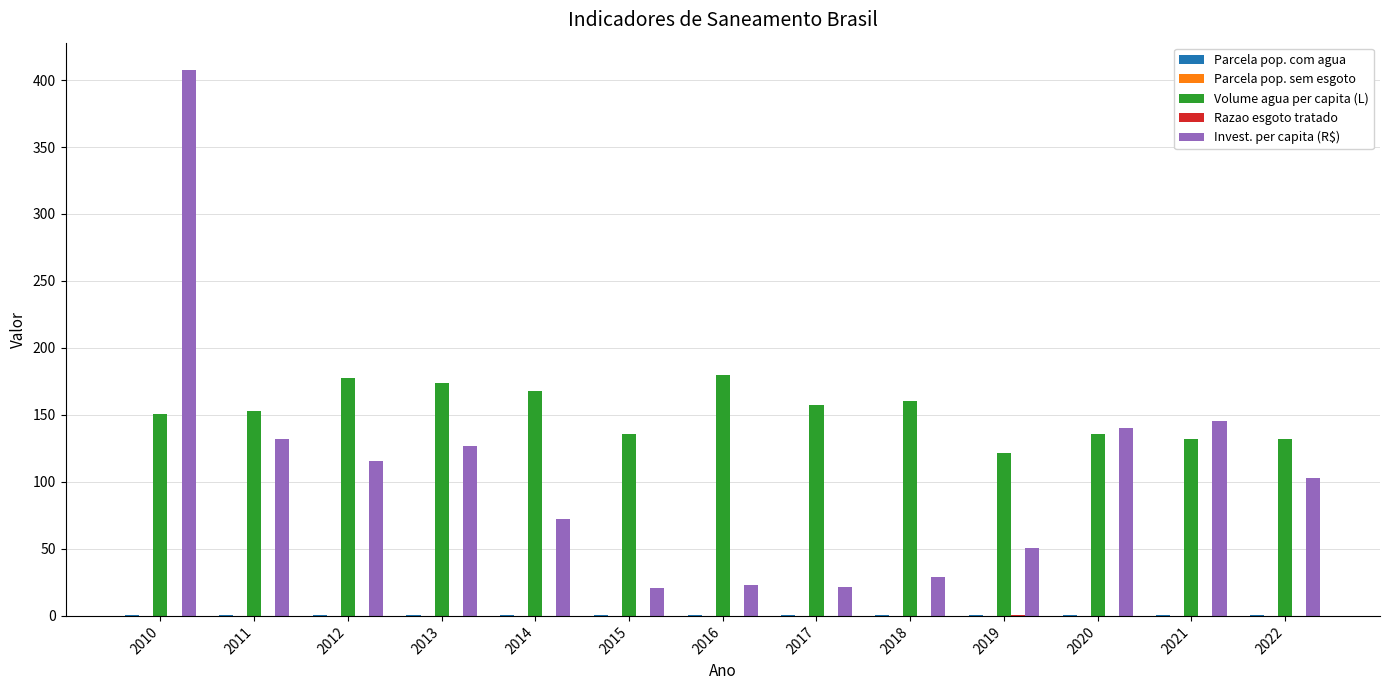

At which category does the chart reach its peak across all series?

2010